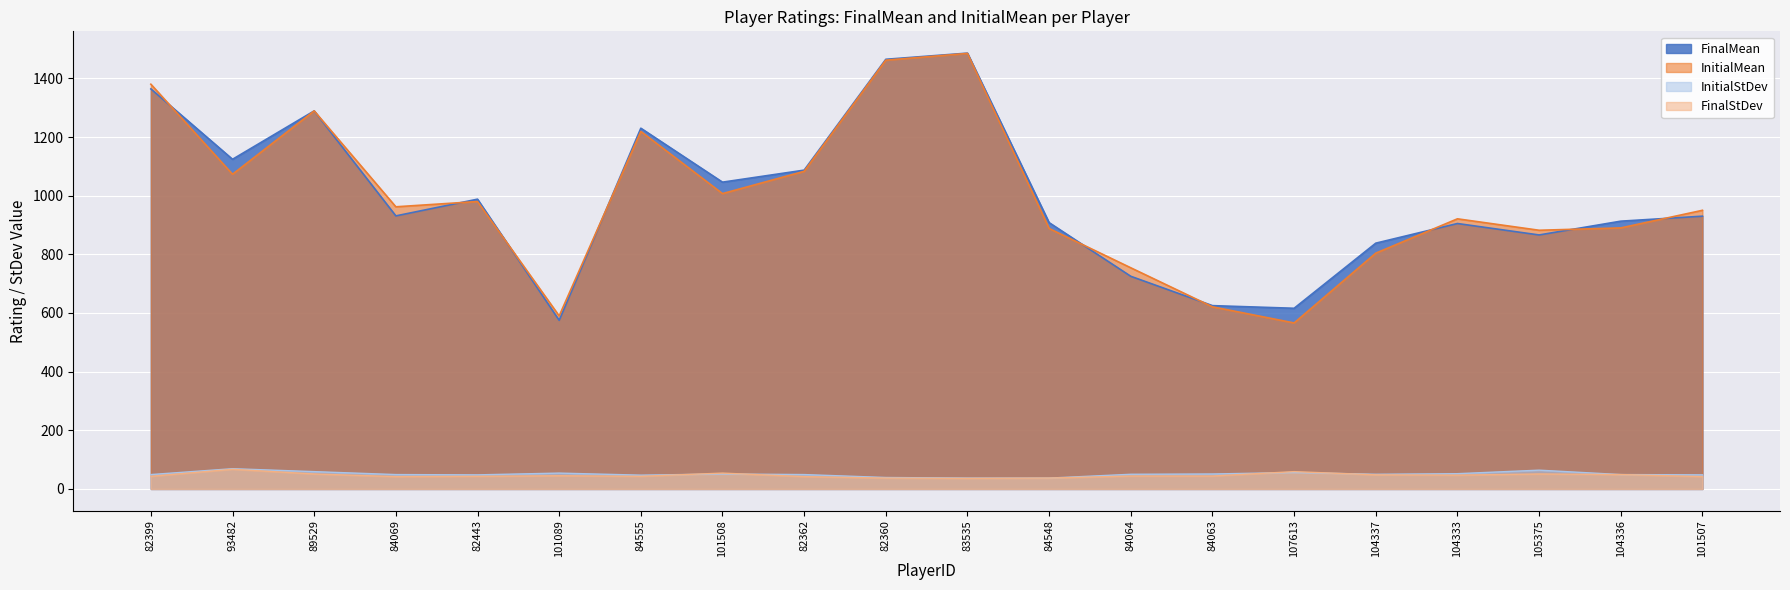

Where is FinalMean nearest to the value 1030?

101508